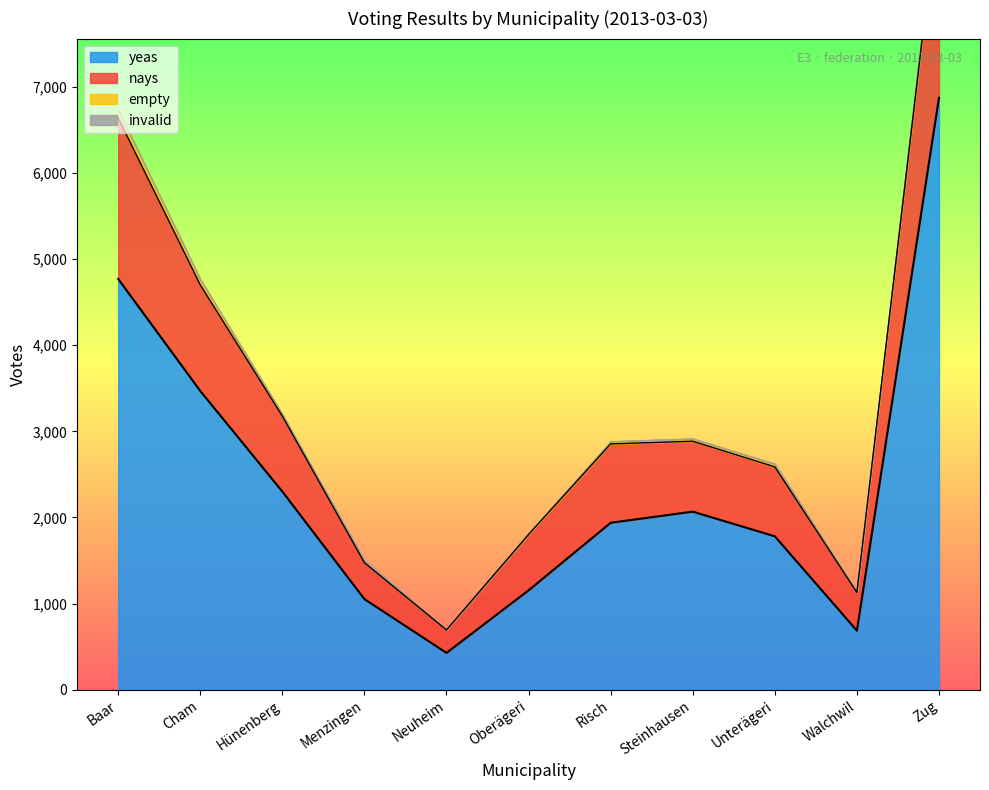

Is the value of nays at Hünenberg greater than the value of yeas at Zug?

No